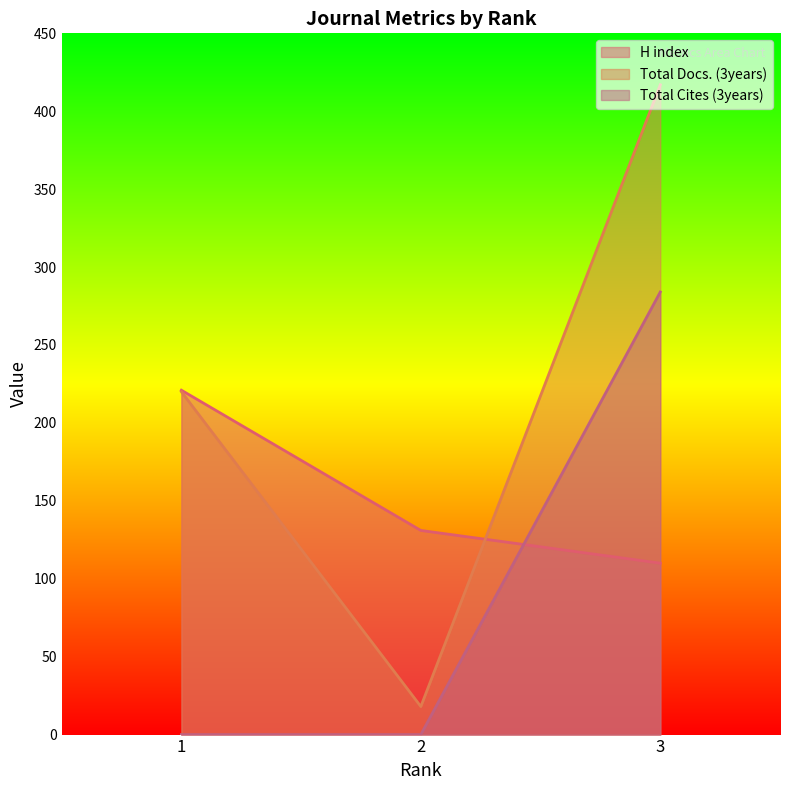

What is the sum of all H index values?

462